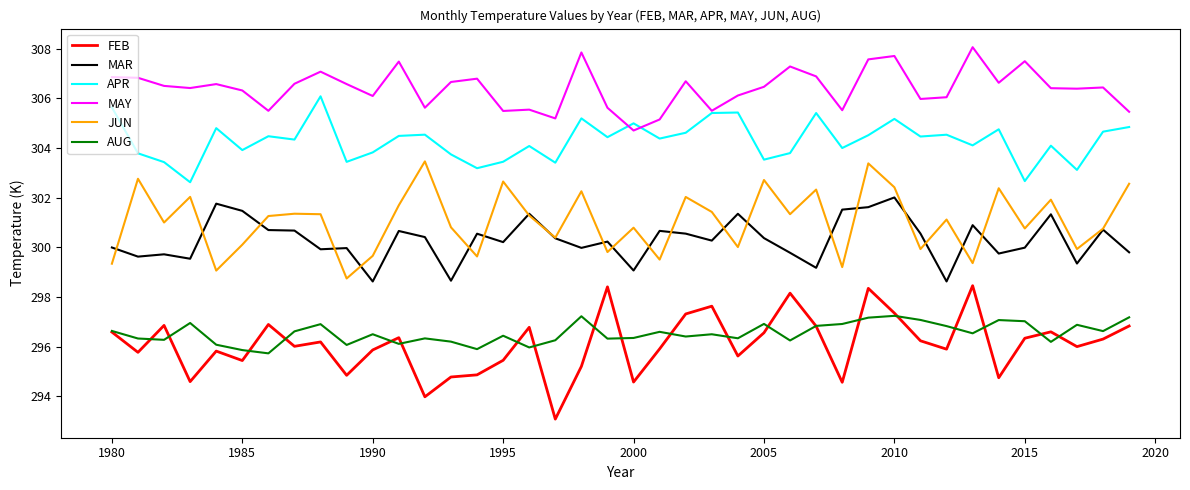

Which series has the widest spread of values?

FEB